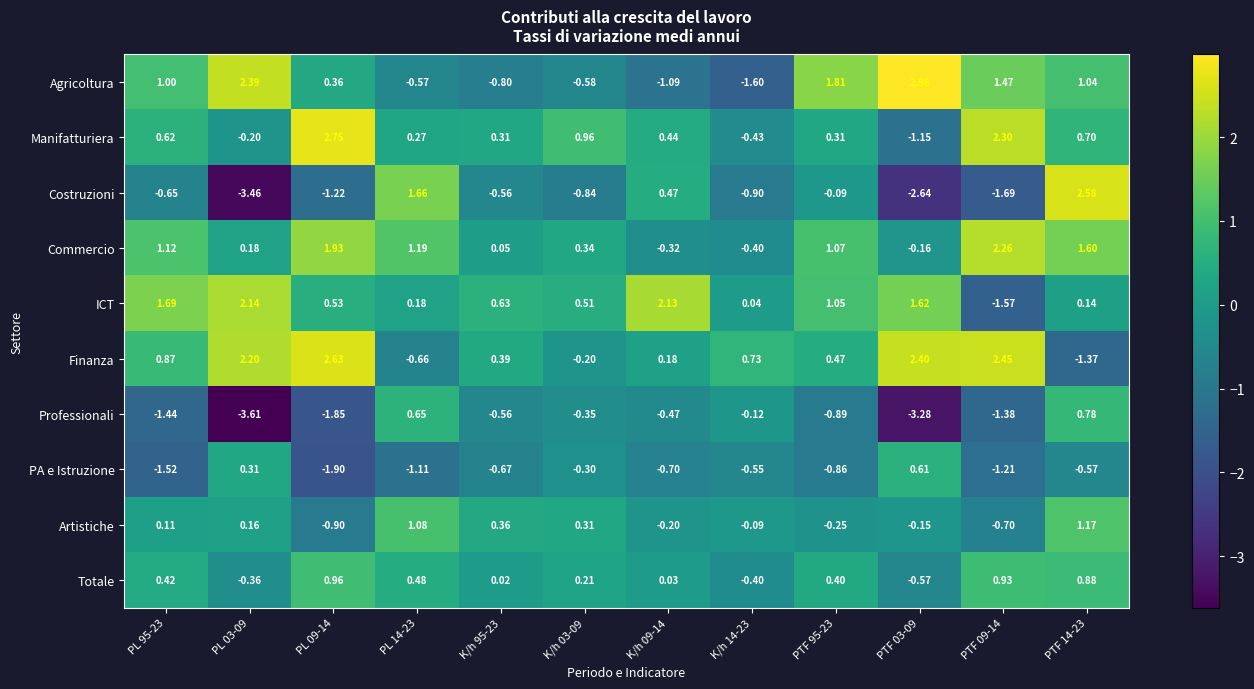

Rank the series at K/h 09-14 from highest to lowest value.

ICT, Costruzioni, Manifatturiera, Finanza, Totale, Artistiche, Commercio, Professionali, PA e Istruzione, Agricoltura